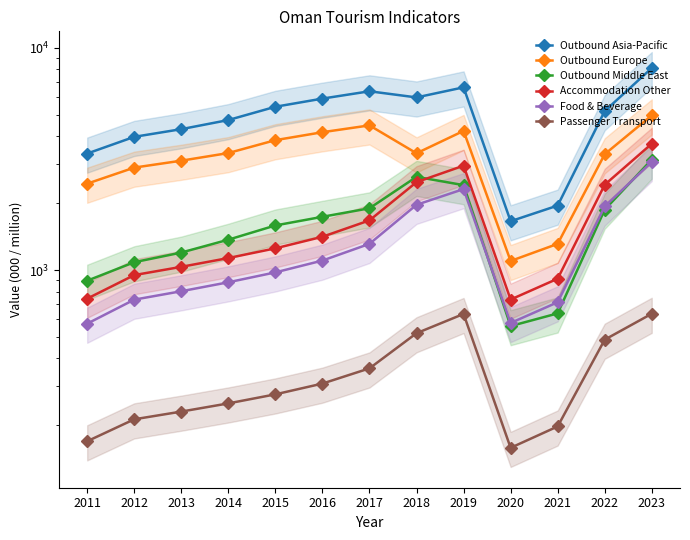

What is the average value of the Accommodation Other series?

1645.4